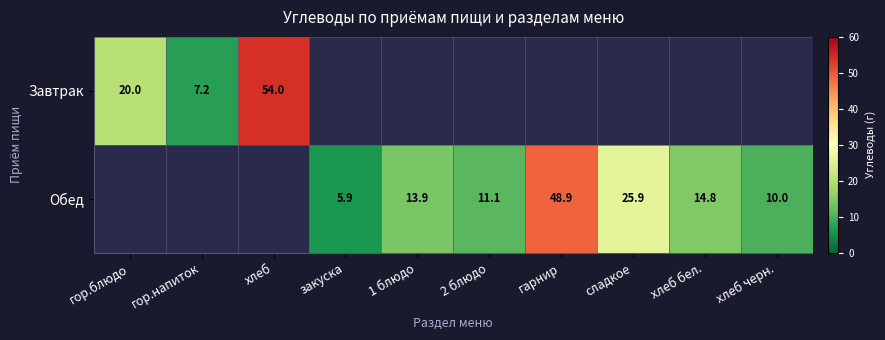

Rank the series by their maximum value, from lowest to highest.

Завтрак, Обед